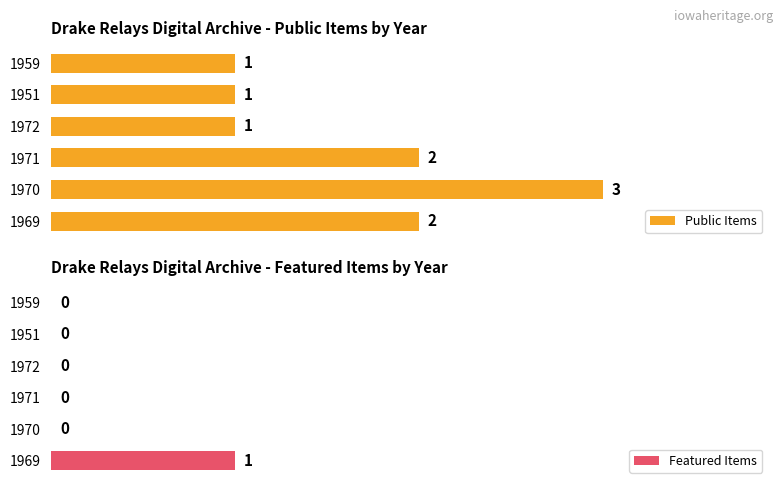

What is the difference between the Public Items values at 4 and 1?

2